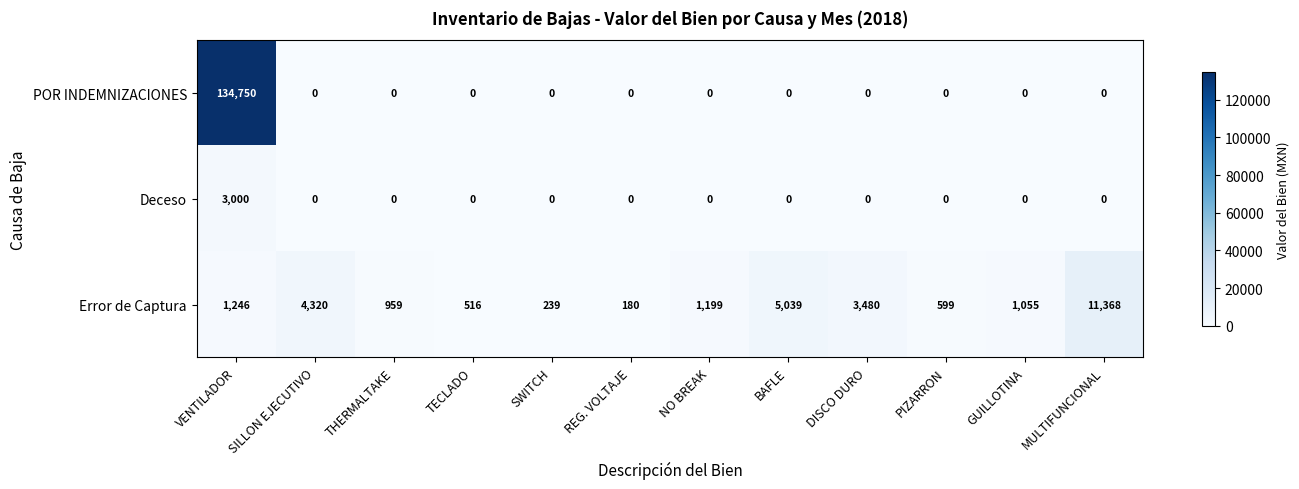

The value of Error de Captura at SILLON EJECUTIVO is 2040. True or false?

False